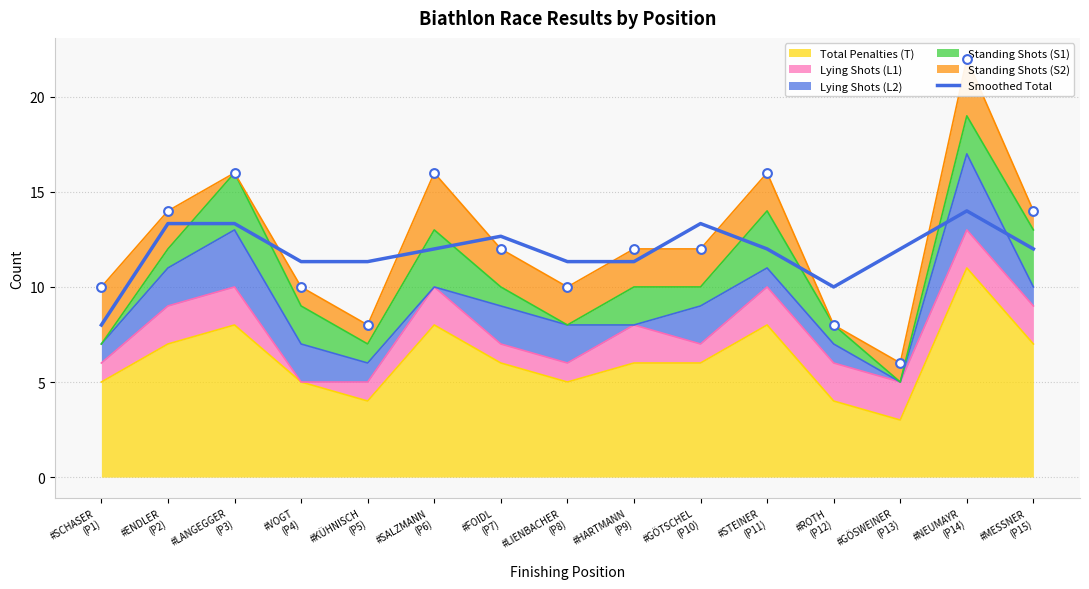

Approximately how many times larger is the value at #STEINER
(P11) compared to #KÜHNISCH
(P5)?

1.1